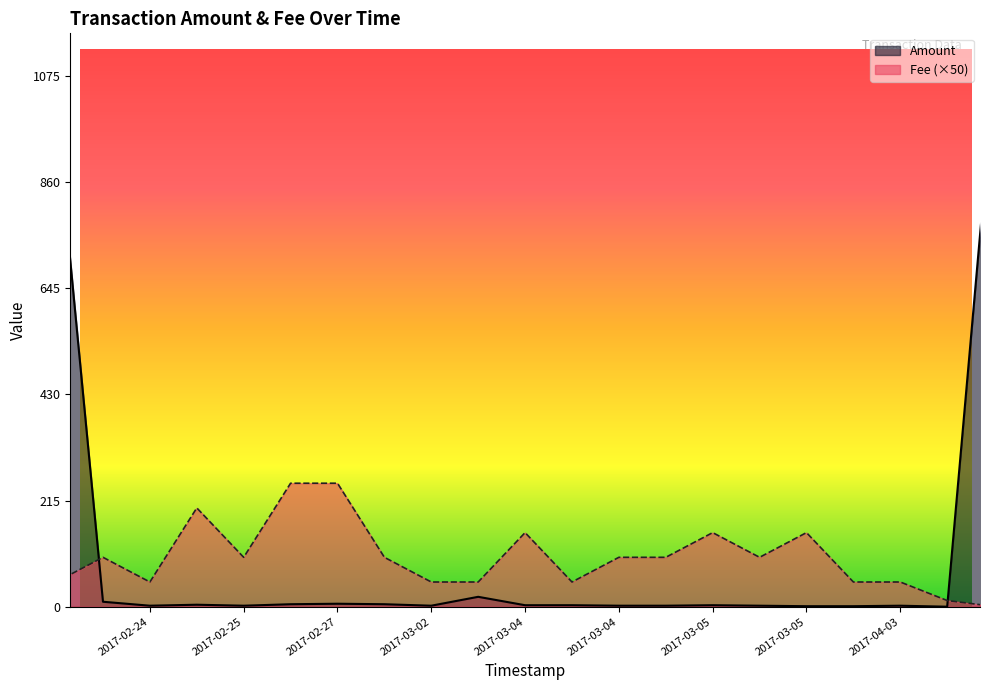

What is the sum of the values at 2017-03-05 and 2017-03-04?

10.0